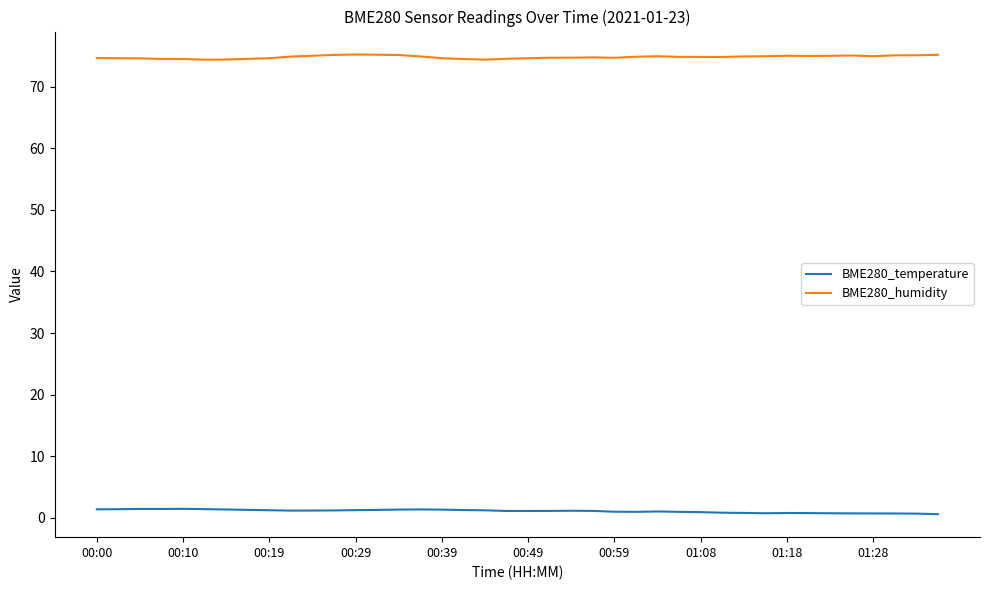

What is the greatest value displayed?

75.3